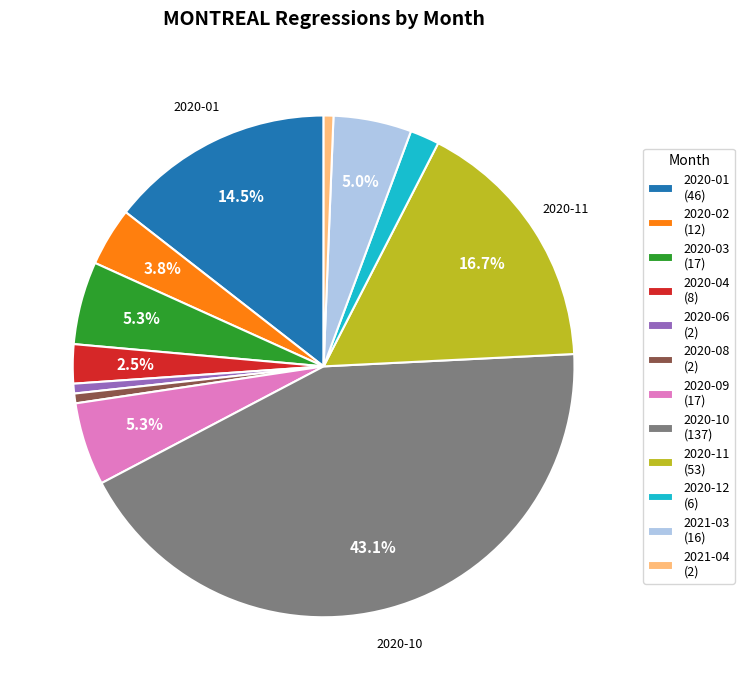

To the nearest percent, what is the average slice percentage?

8%